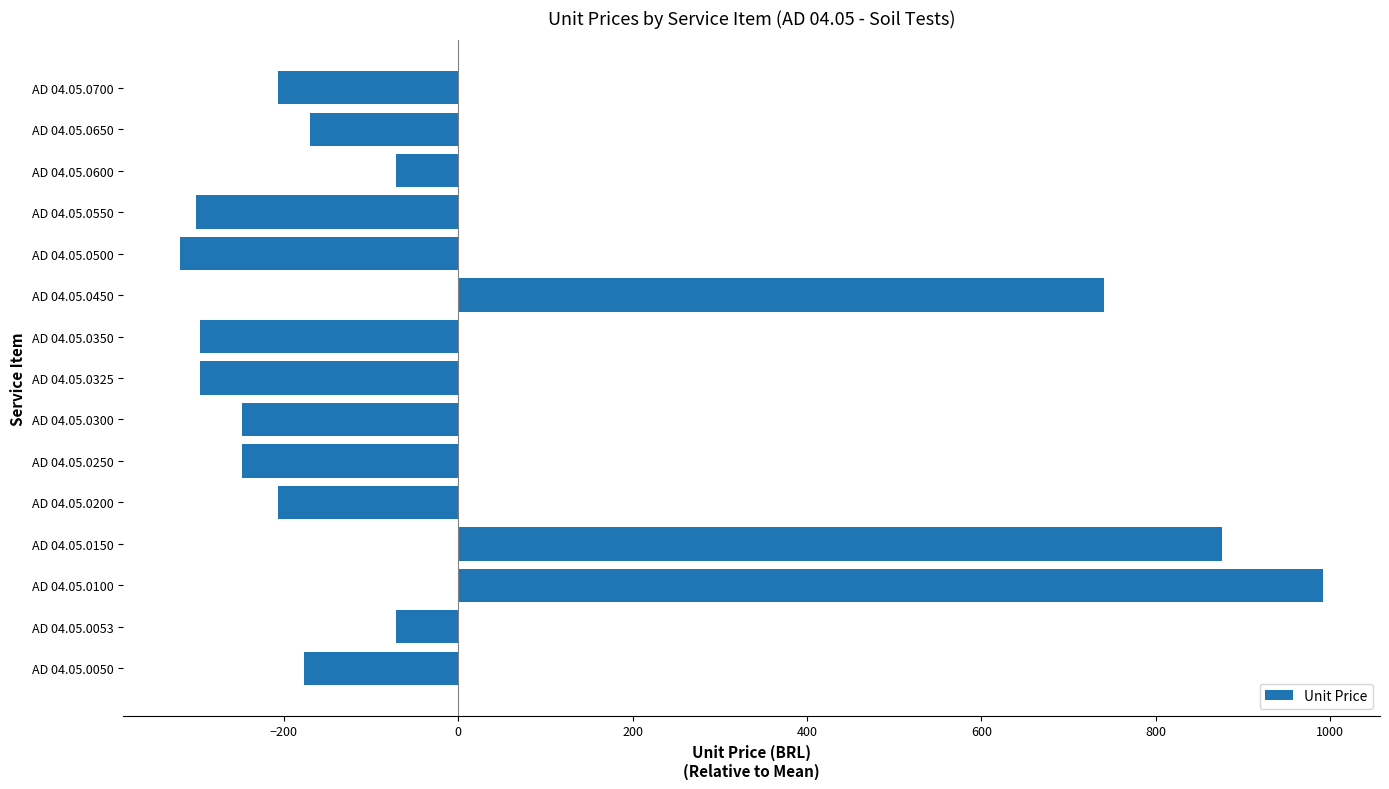

The value at AD 04.05.0700 is -110.9. True or false?

False